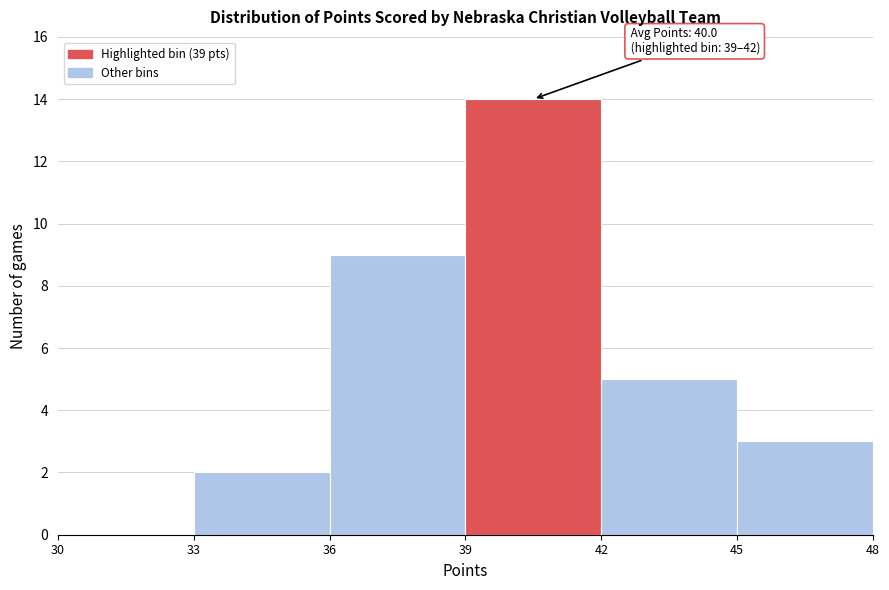

Over which range of the x-axis is the bar tallest?

39 to 42